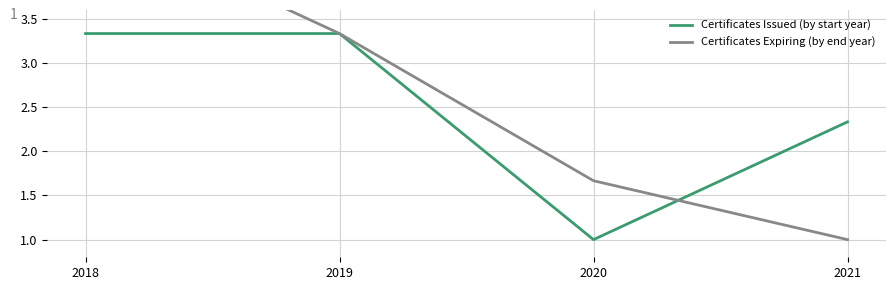

Reading right to left, extract all data points from this chart.

Certificates Issued (by start year): 2.3	1.0	3.3	3.3
Certificates Expiring (by end year): 1.0	1.7	3.3	4.7